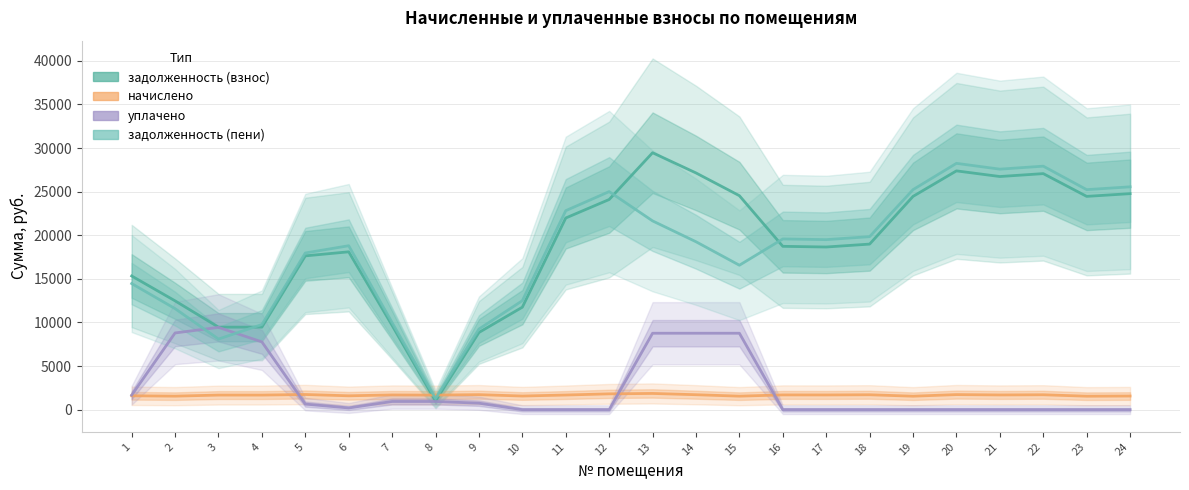

What is the average value of the начислено series?

1665.5